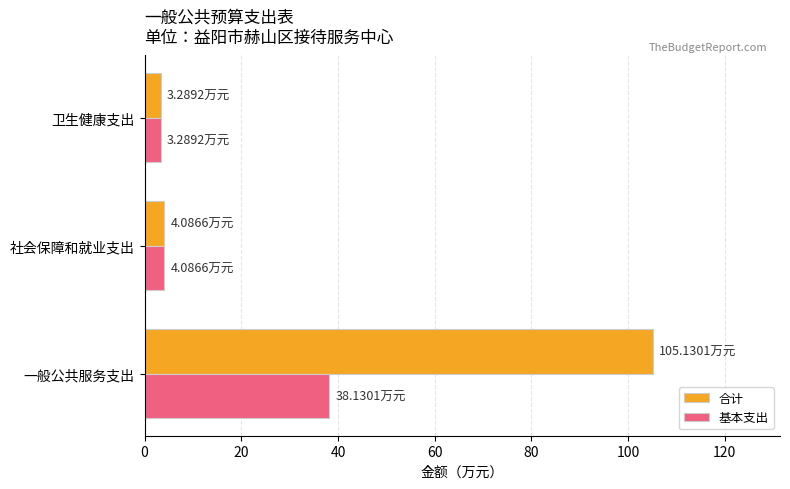

Which series changed the most between 一般公共服务支出 and 社会保障和就业支出?

合计